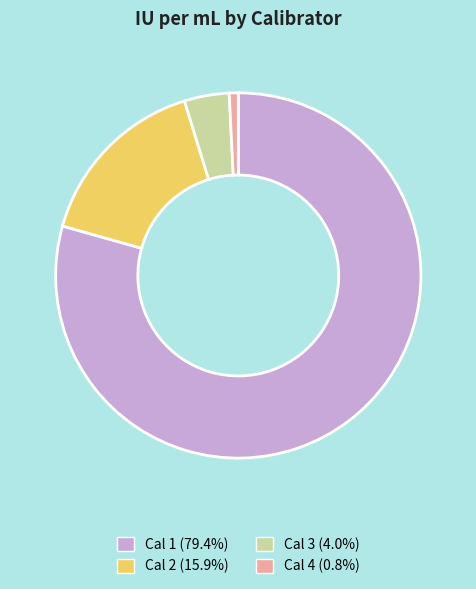

Is there any slice that represents more than half of the pie?

Yes